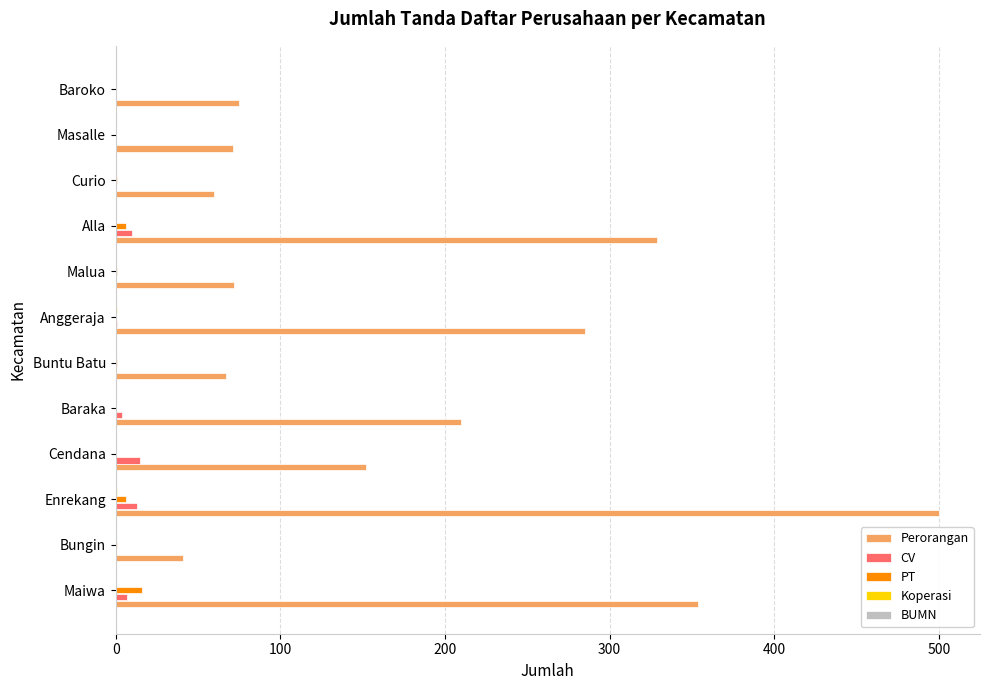

True or false: CV has a value of 0 at Baroko.

True